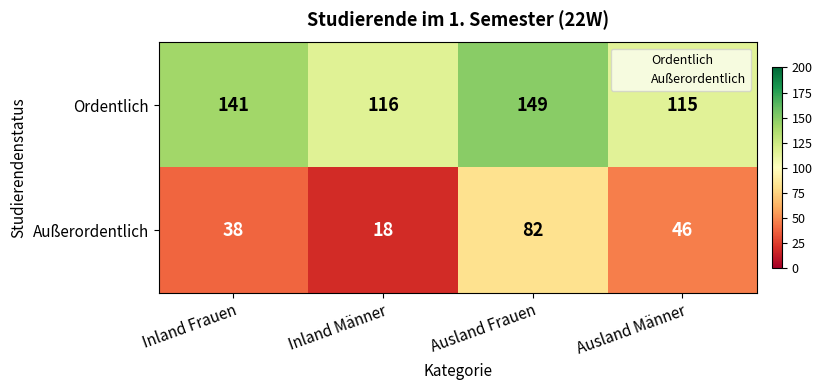

What is the lowest value of the Außerordentlich series?

18